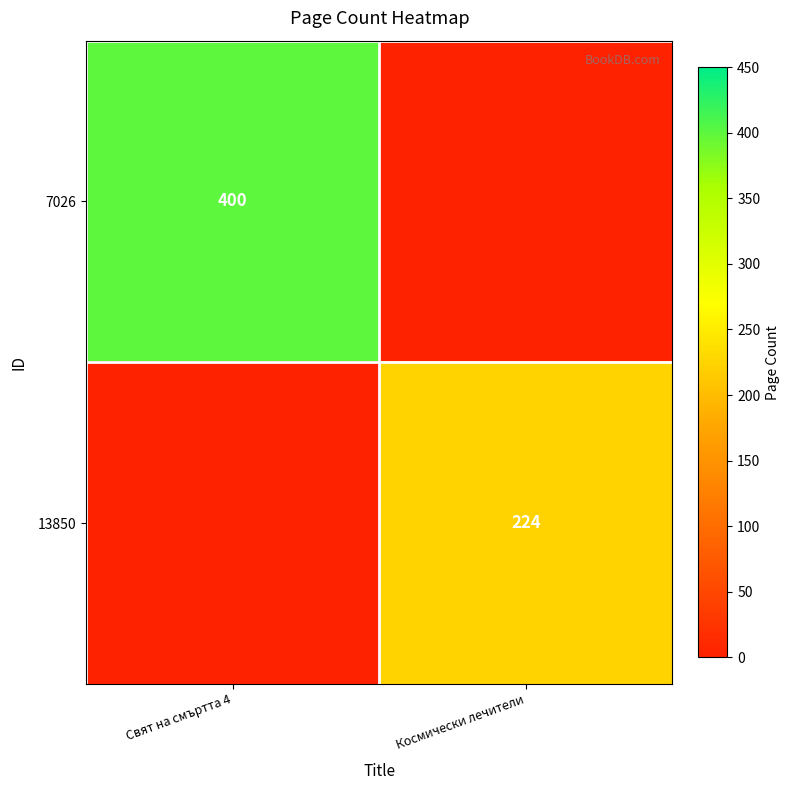

How many series are shown in this chart?

2